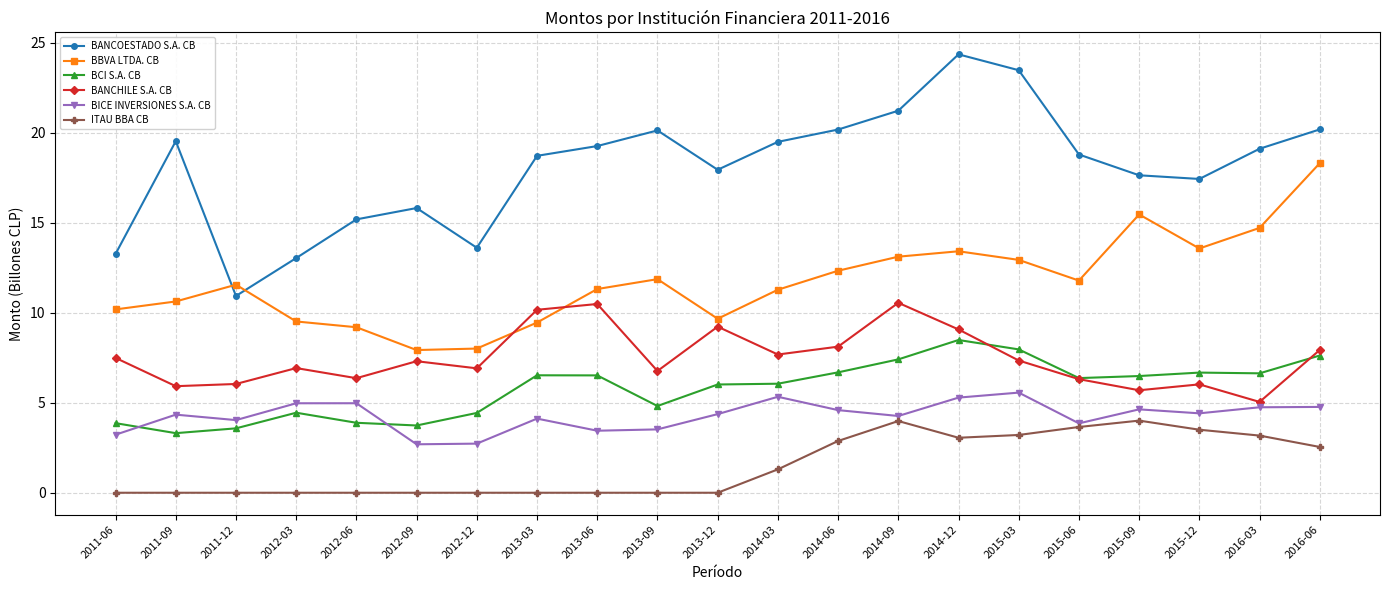

Which series has the widest spread of values?

BANCOESTADO S.A. CB